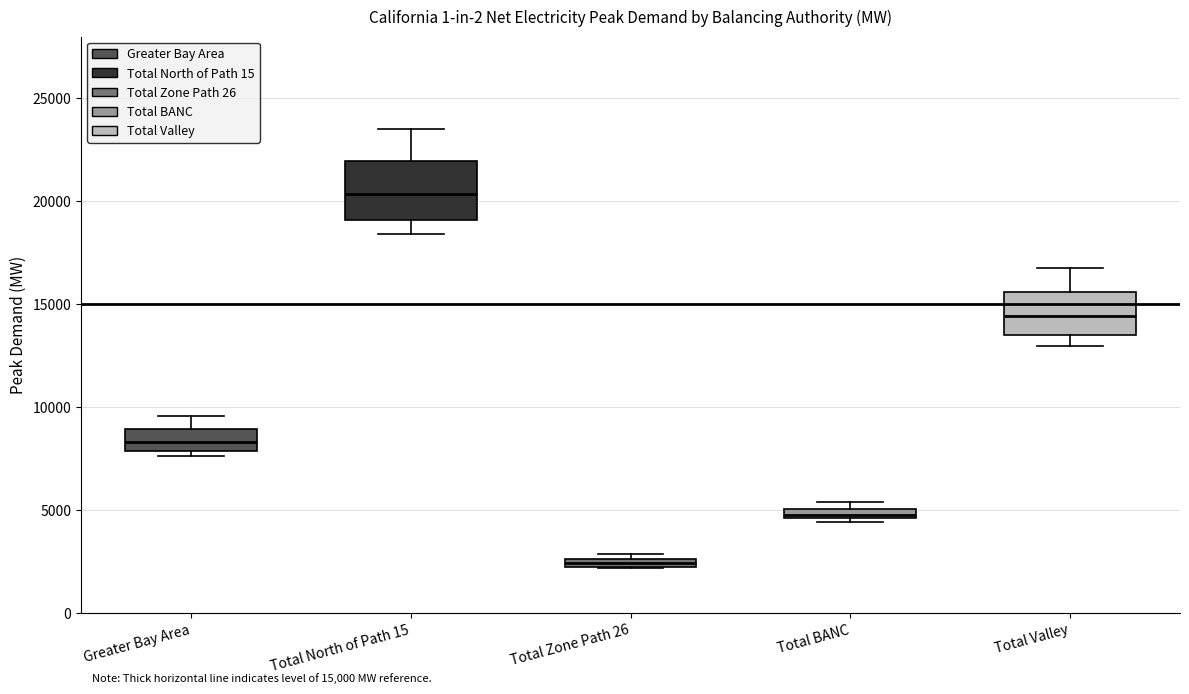

Which box's median line is the highest?

Total North of Path 15